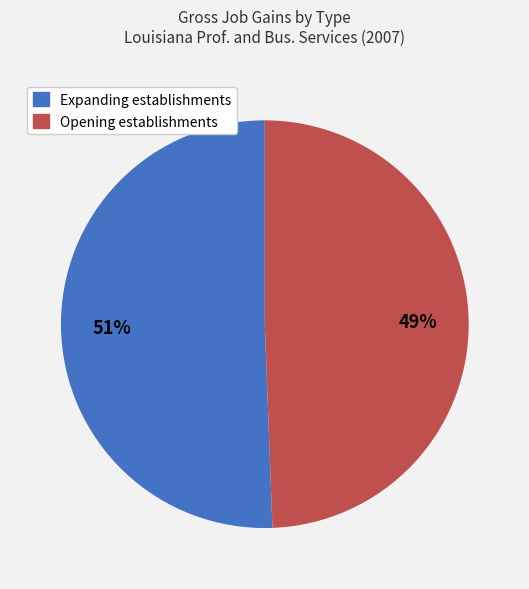

To the nearest percent, what is the combined percentage of Opening establishments and Expanding establishments?

100%